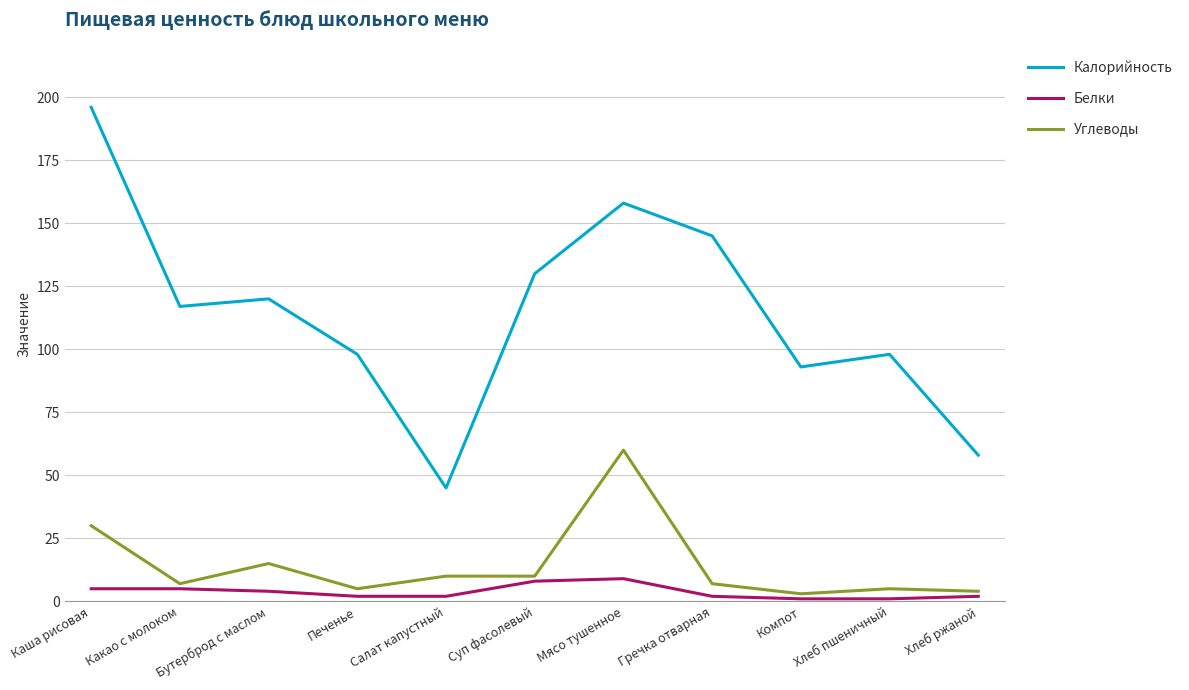

The value of Калорийность at Печенье is 98. True or false?

True